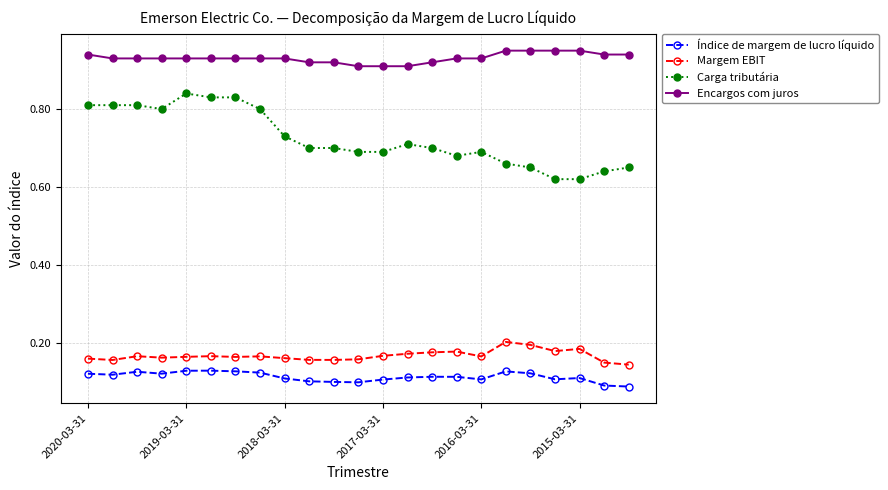

What are all the series names shown in the legend?

Índice de margem de lucro líquido, Margem EBIT, Carga tributária, Encargos com juros